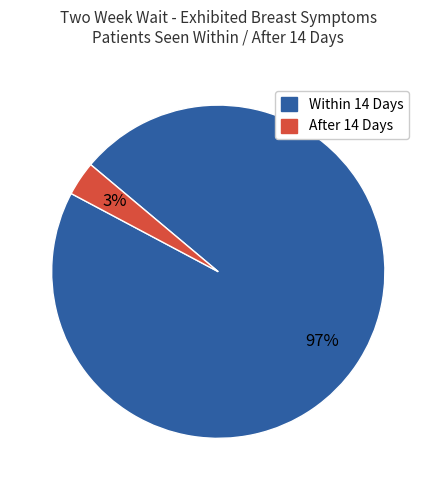

Is there a majority slice in this chart?

Yes